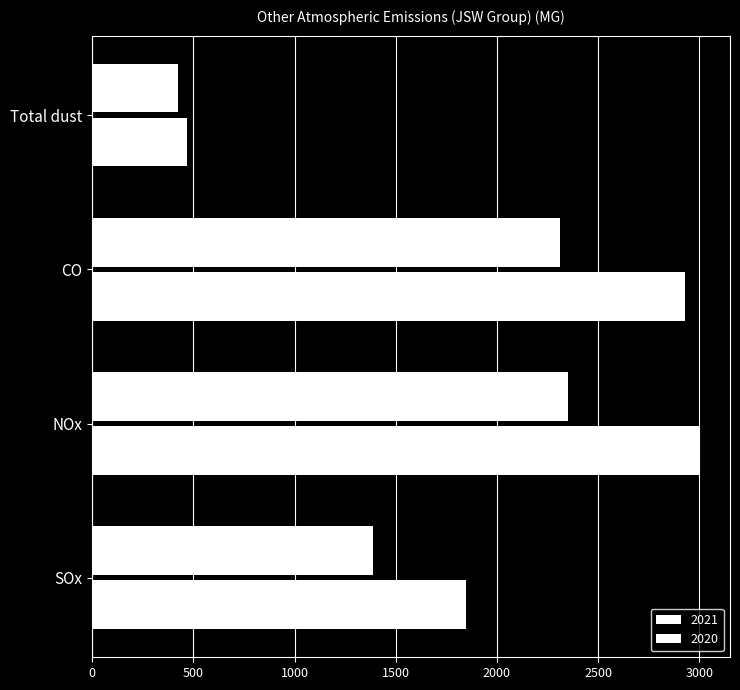

How many distinct data groups are displayed?

2